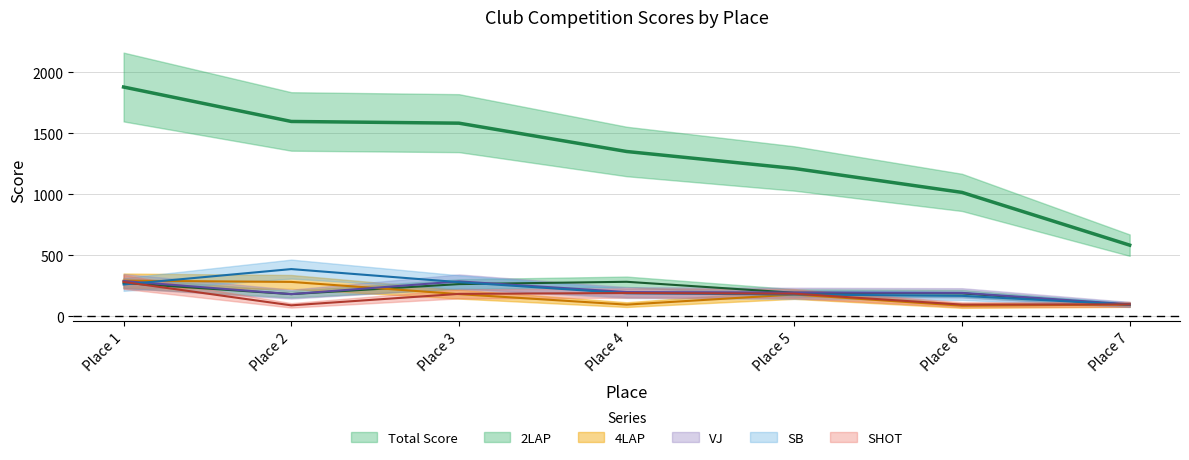

Rank the series by their maximum value, from highest to lowest.

Total Score, SB, 4LAP, VJ, 2LAP, SHOT